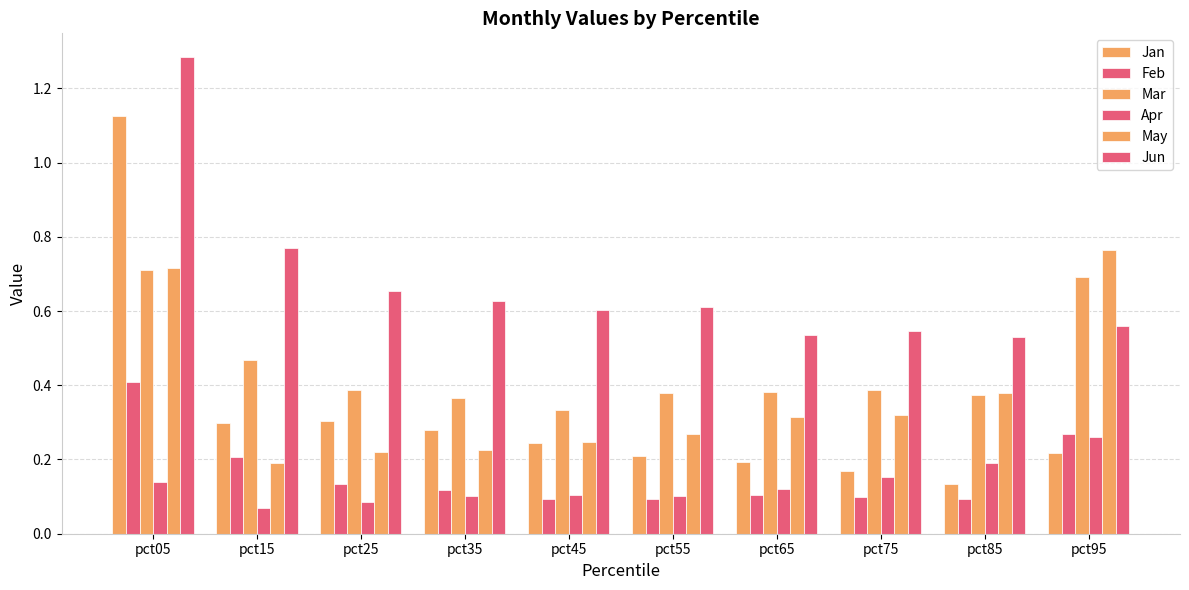

Count the number of categories in the chart.

10